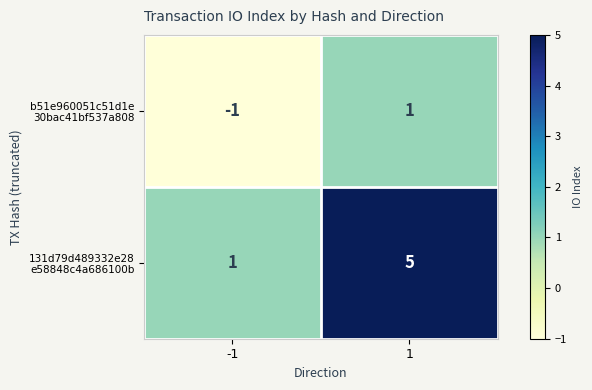

What is the spread (max minus min) of values at 1?

4